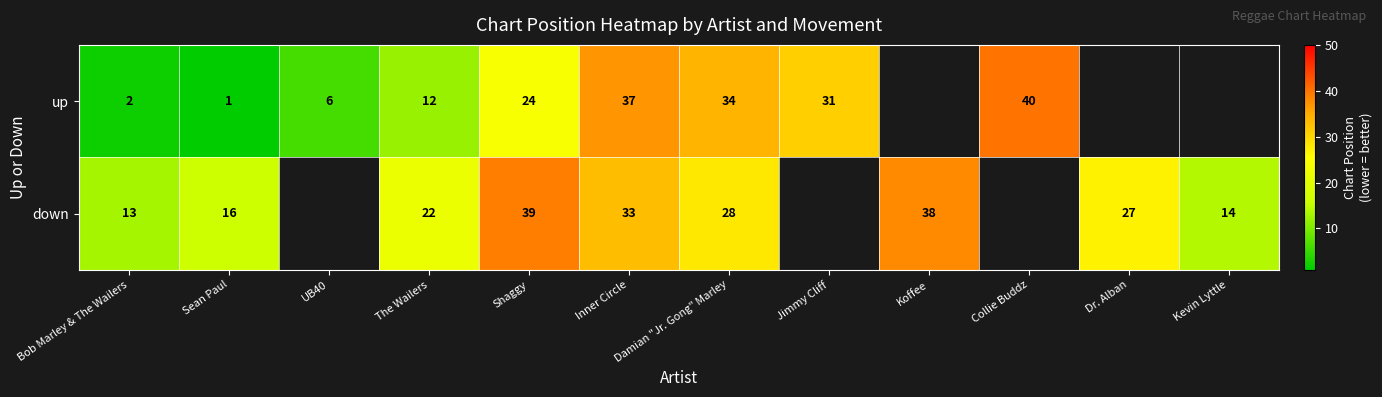

What is the sum of the up values at Bob Marley & The Wailers and Shaggy?

26